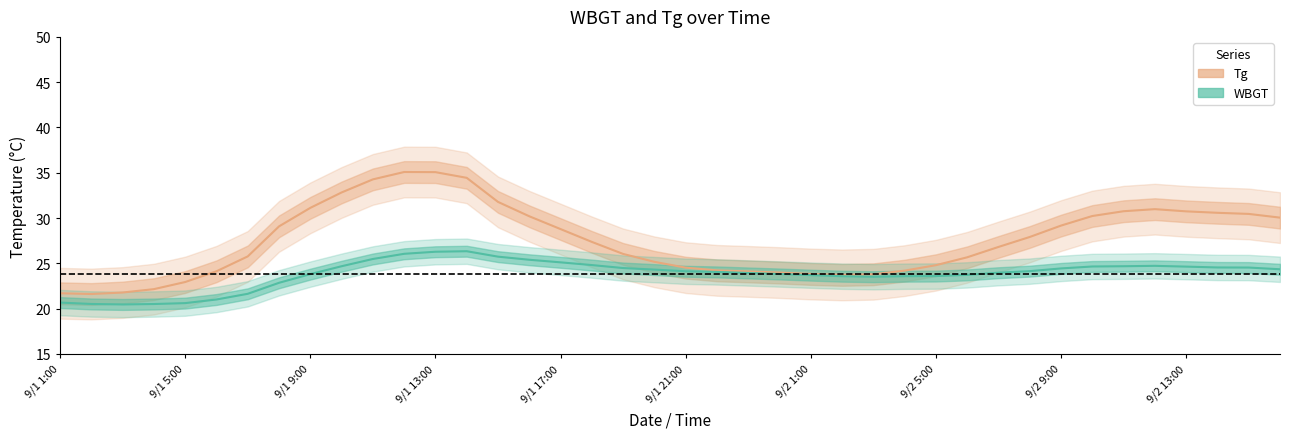

What is the label of the 4th point from the right?

9/2 13:00